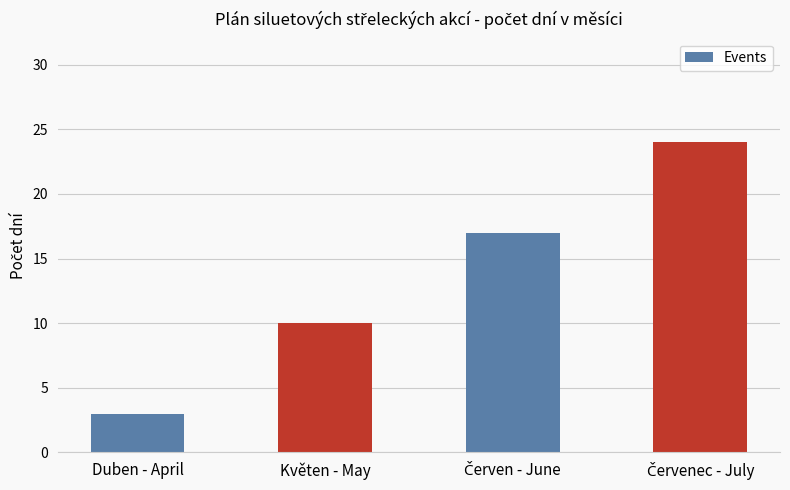

What is the label of the 4th bar from the right?

Duben - April